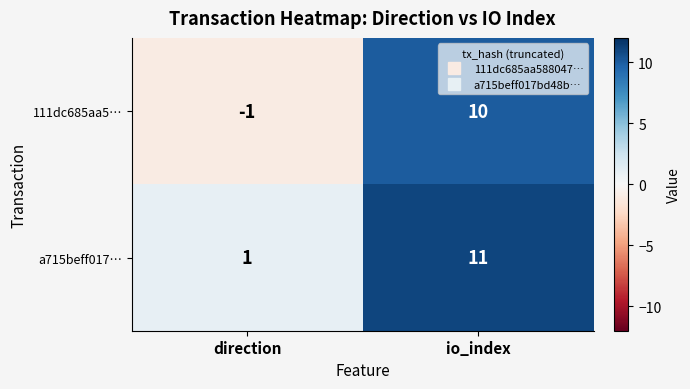

What is the difference between the maximum and minimum values in the 111dc685aa5… series?

11